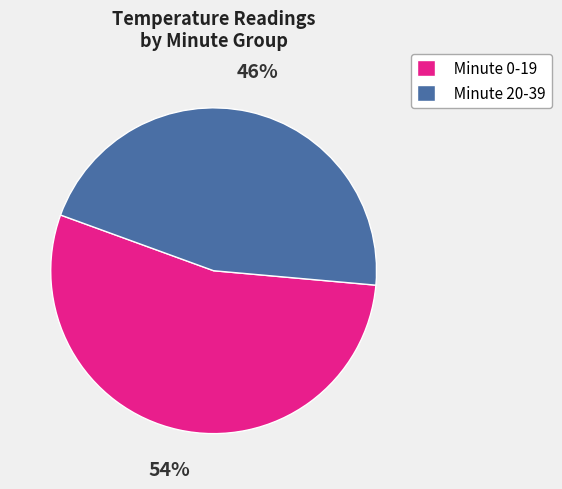

To the nearest percent, what percentage of the pie is Minute 20-39?

46%